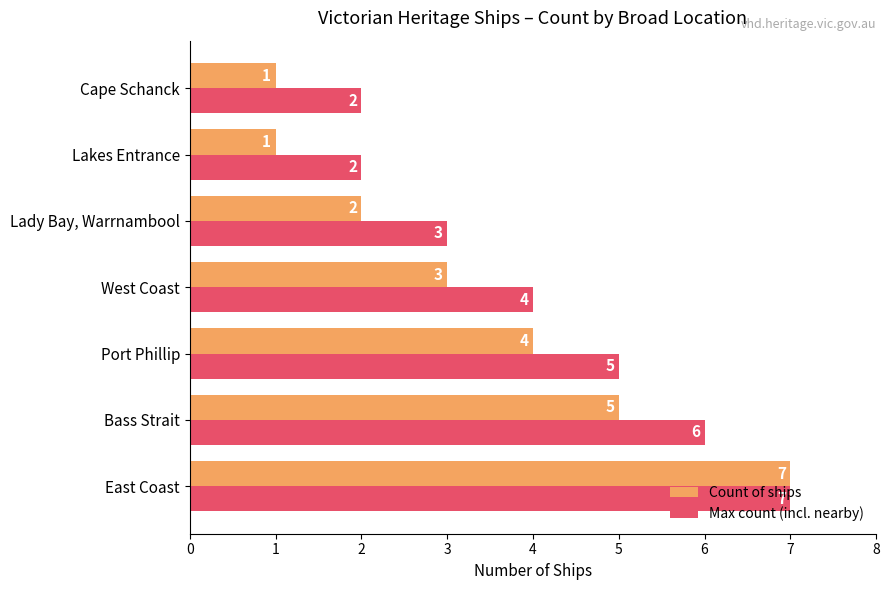

What are all the series names shown in the legend?

Count of ships, Max count (incl. nearby)